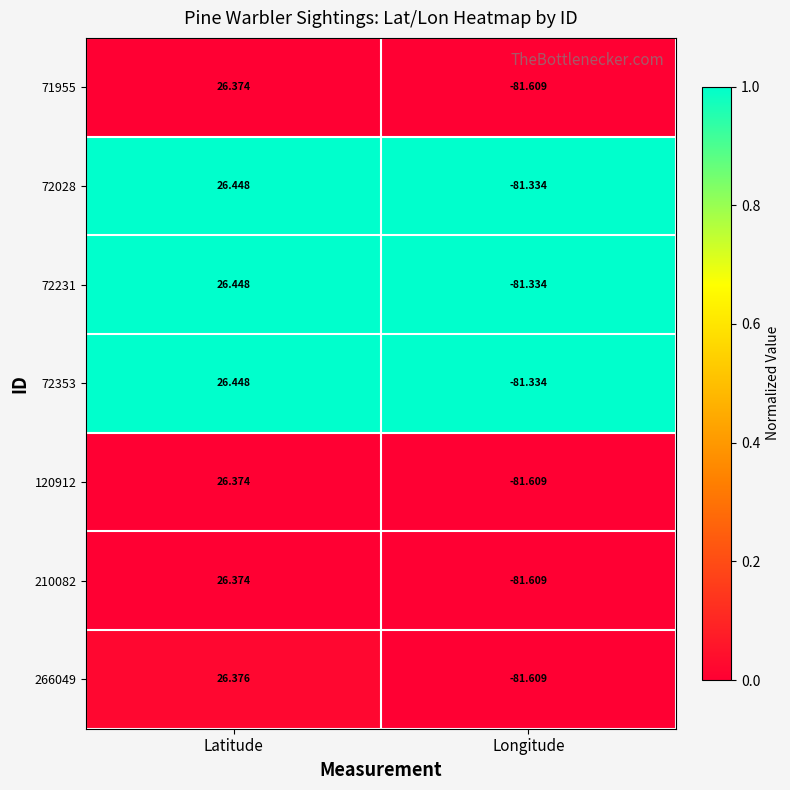

At which label does 72353 first exceed 26?

Latitude